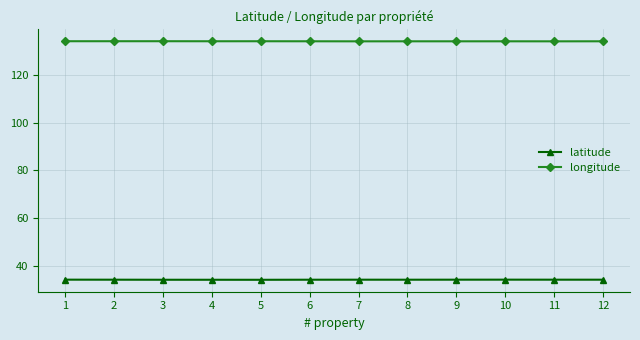

True or false: latitude has more than 1 points higher than both neighbors.

True